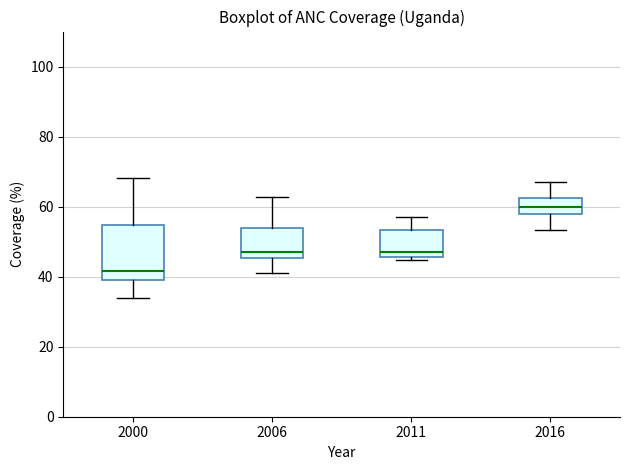

Reading left to right, read every box against the y-axis: the position of its median line, the range the box covers, and the ends of its whiskers. The values are not printed on the chart, so give them approximately, as read against the axis.

2000: median 42, box 38 to 54, whiskers 34 to 68
2006: median 48, box 46 to 54, whiskers 42 to 62
2011: median 48, box 46 to 54, whiskers 44 to 58
2016: median 60, box 58 to 62, whiskers 54 to 66